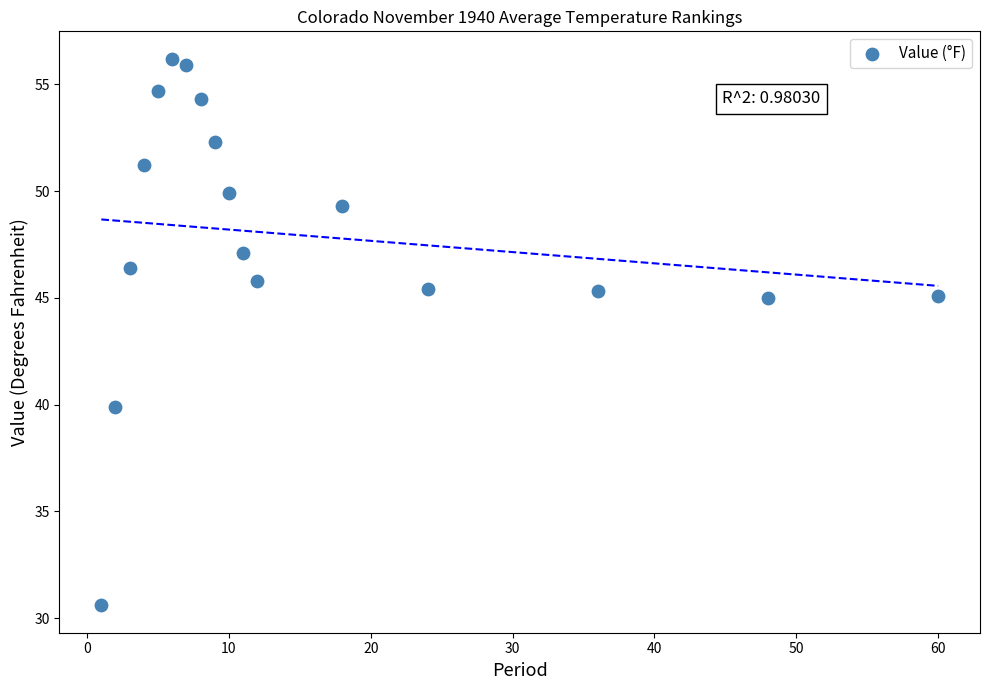

What is the range of Y values (max minus min)?

25.6